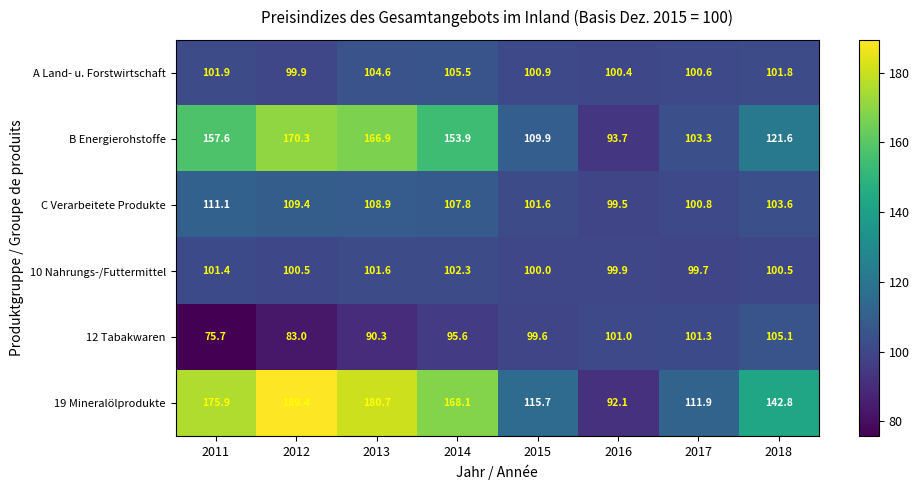

Which series has the widest spread of values?

19 Mineralölprodukte